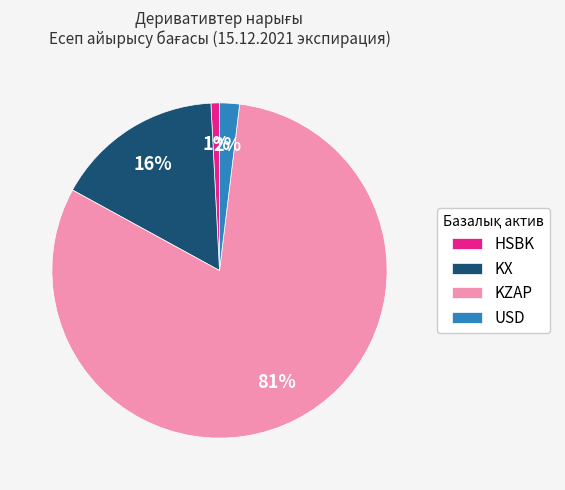

Combined, do KZAP and USD account for over 50%?

Yes